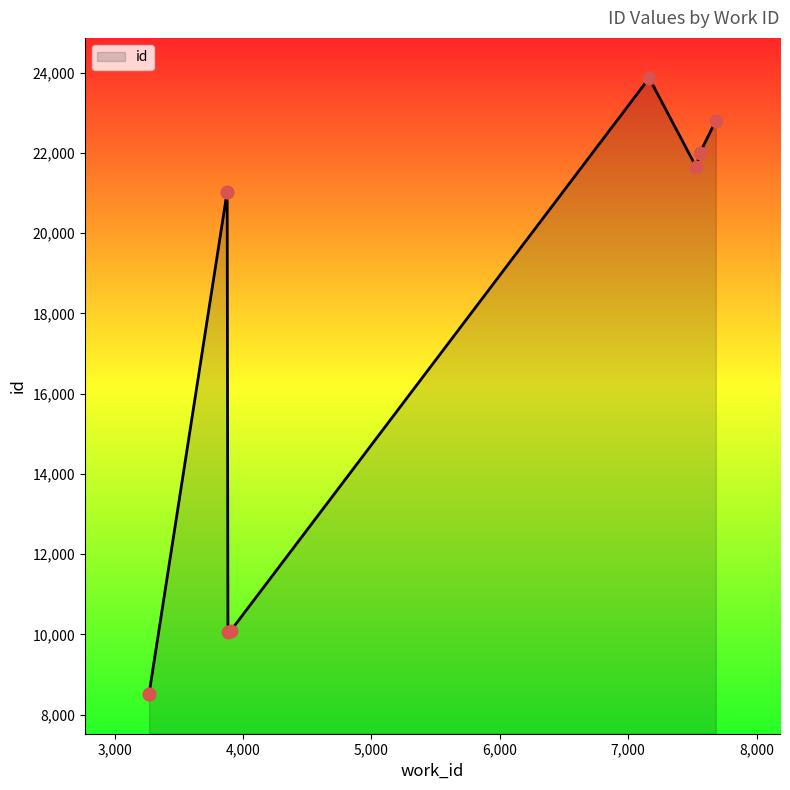

Which has a higher value, 3882 or 7163?

7163